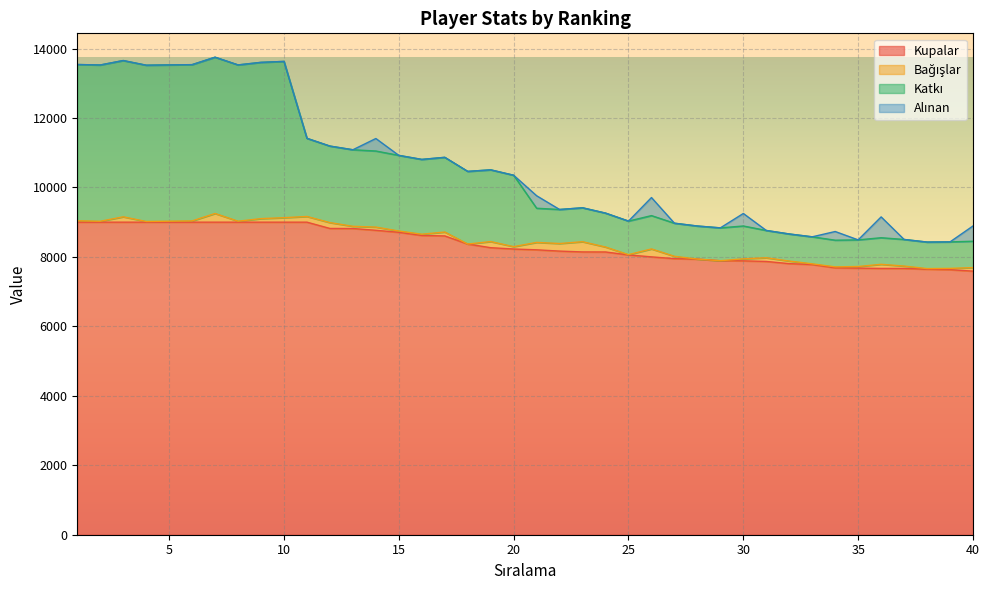

What is the lowest value of the Kupalar series?

7590